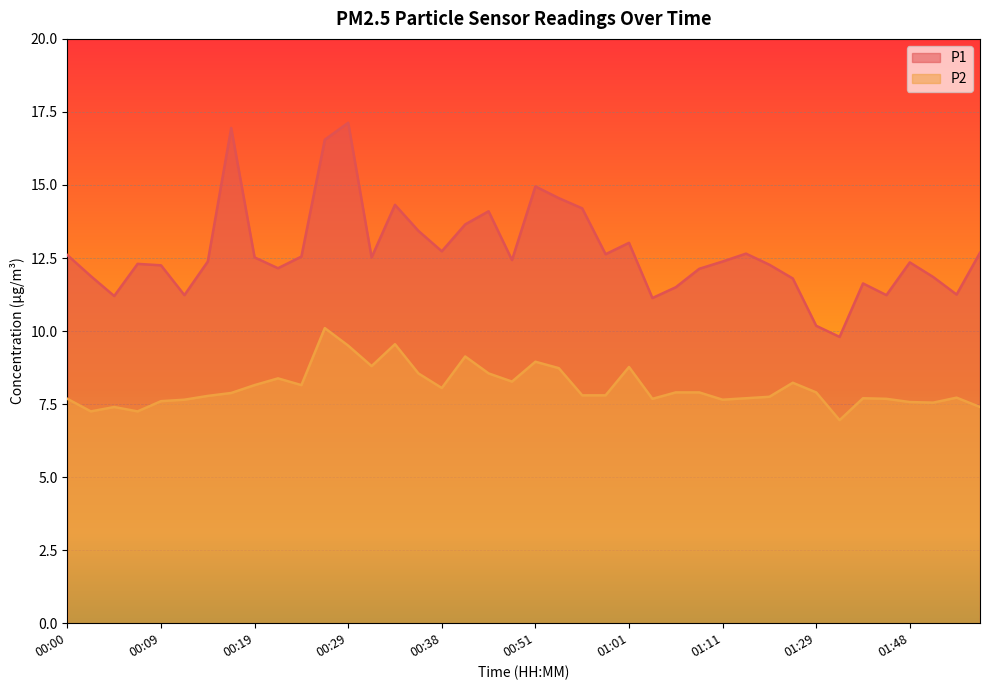

Between 01:09 and 00:54, which is larger?

00:54